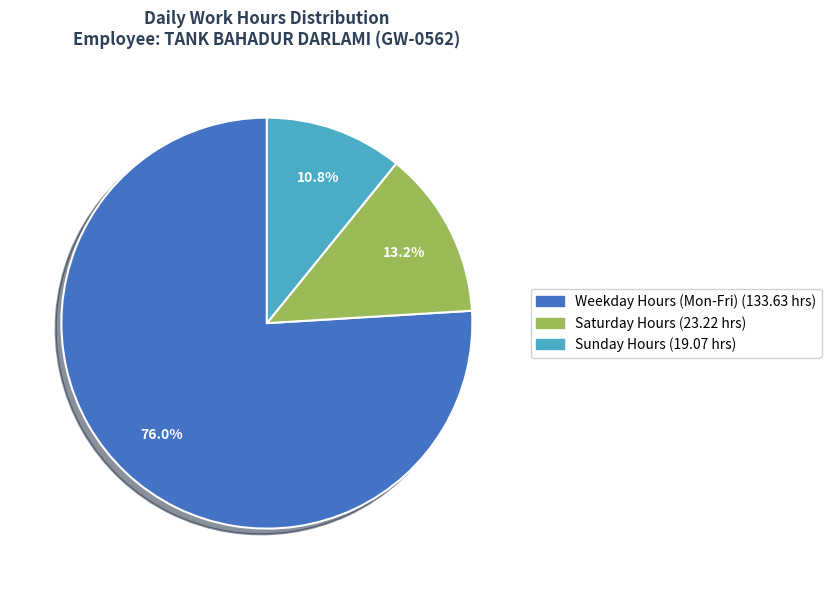

How much of the chart is everything except Sunday Hours (19.07 hrs)?

89.2%